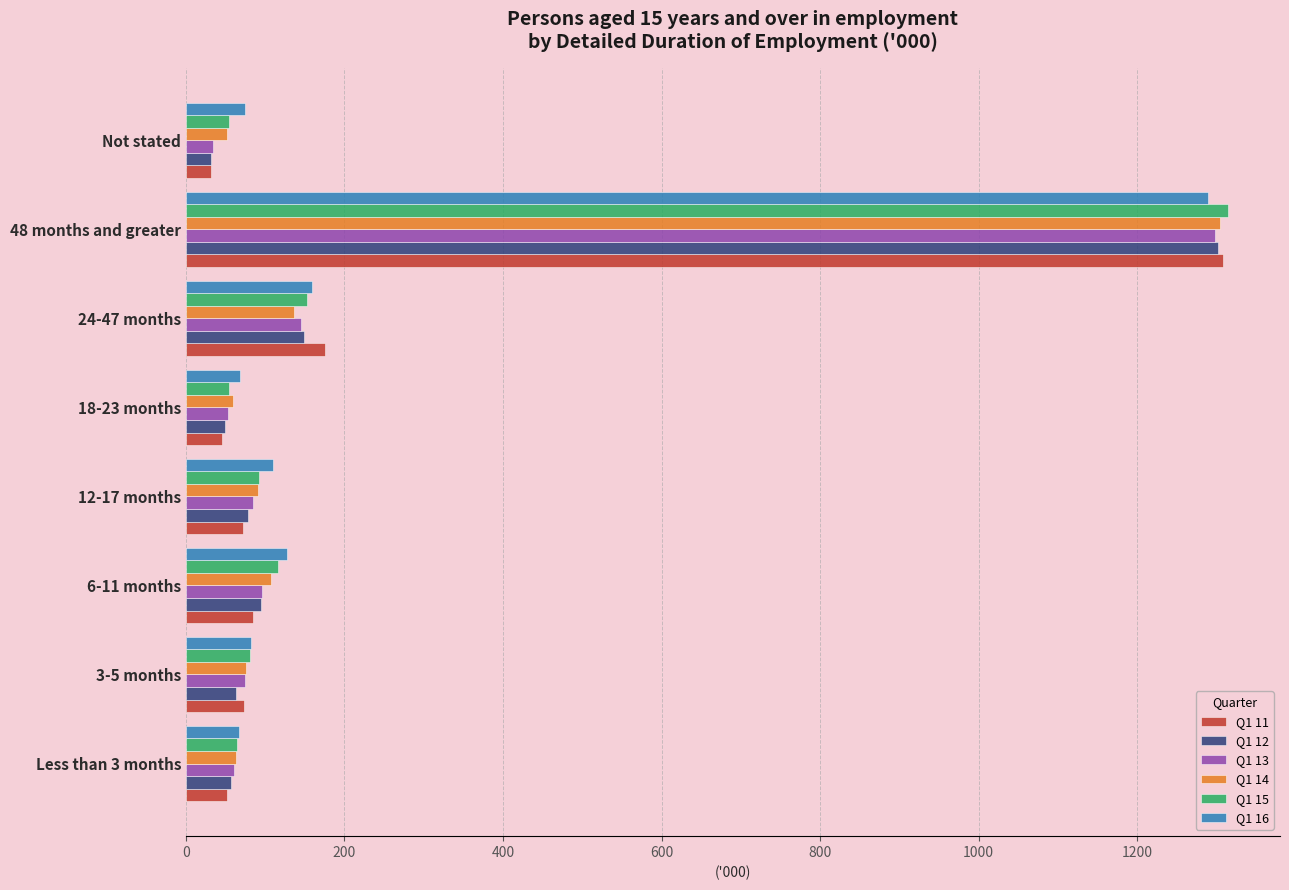

The value of Q1 15 at 3-5 months is 80.3. True or false?

True